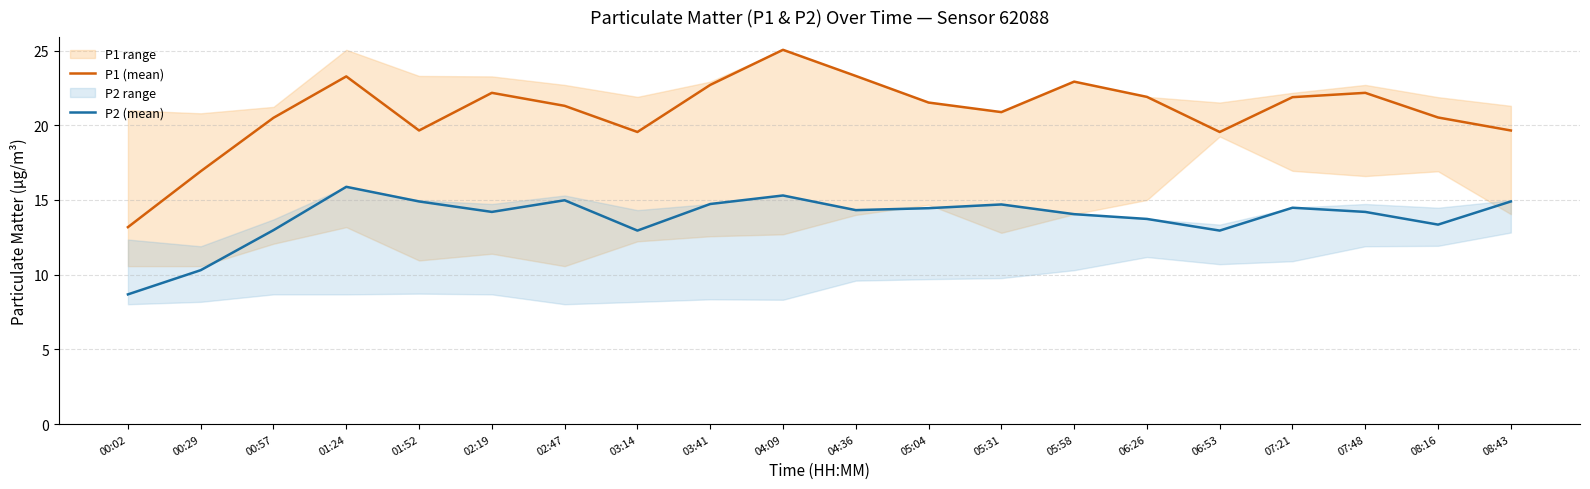

True or false: P2 (mean) and P1 (mean) cross at least once.

False